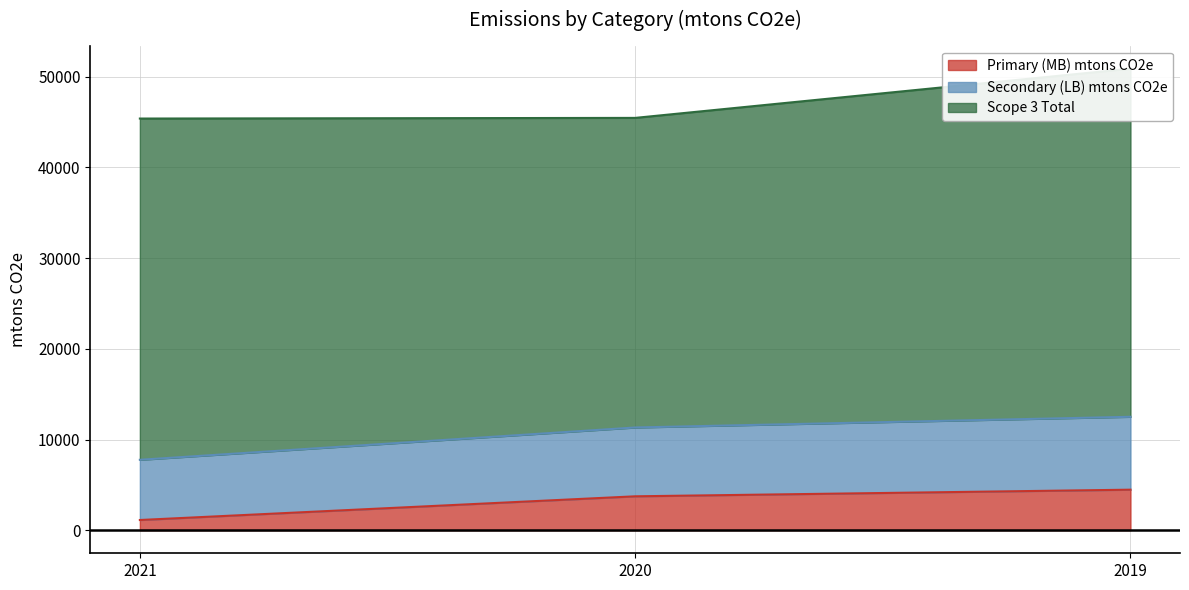

Is it true that Primary (MB) mtons CO2e equals 4468.3 at 2019?

True